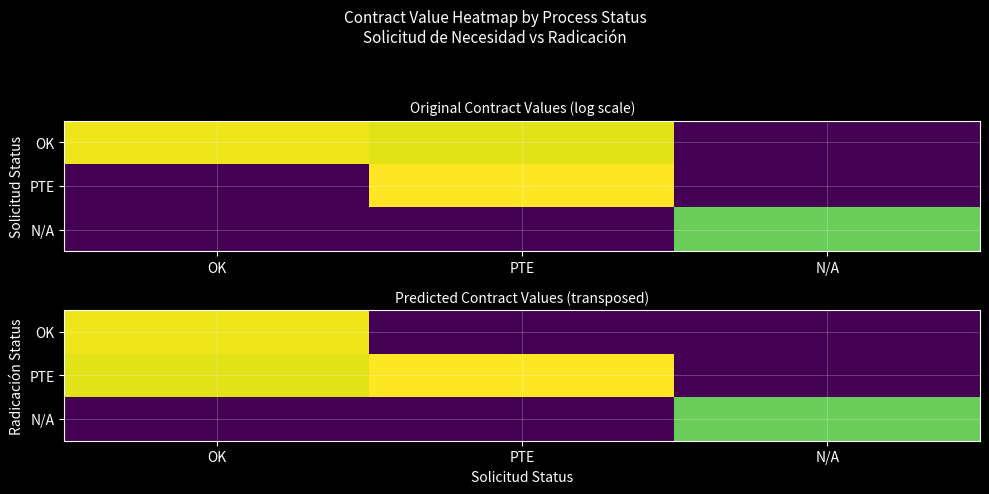

Rank the series by their maximum value, from highest to lowest.

PTE, OK, N/A